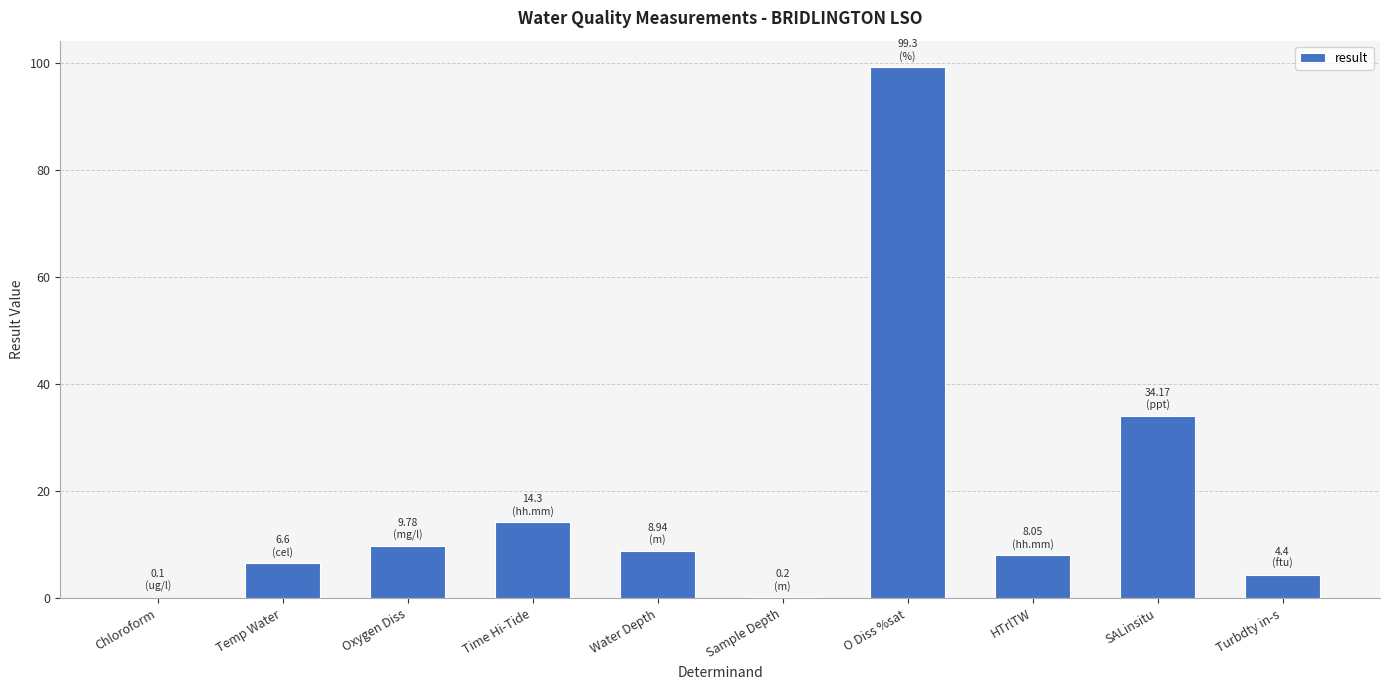

The value at HTrlTW is 8.1. True or false?

True